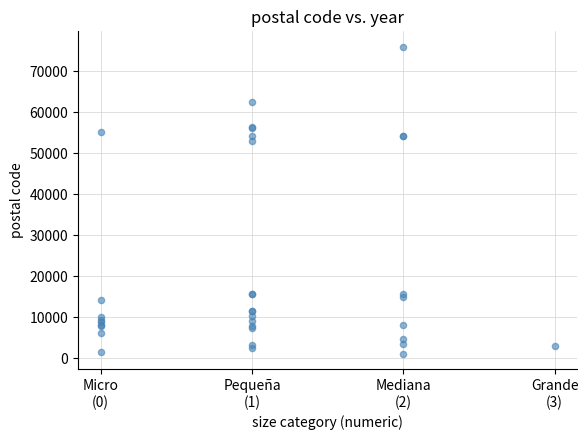

What Y value in the scatter plot is closest to 38520?

52945